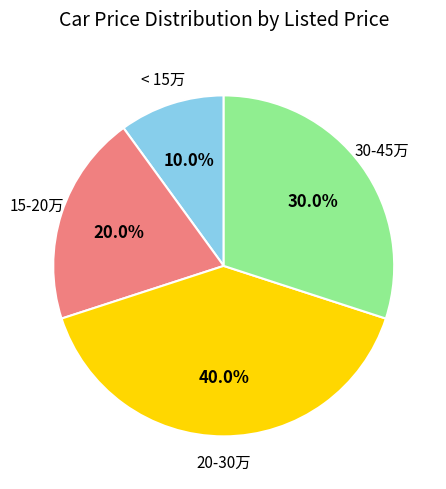

Does any single category account for the majority?

No